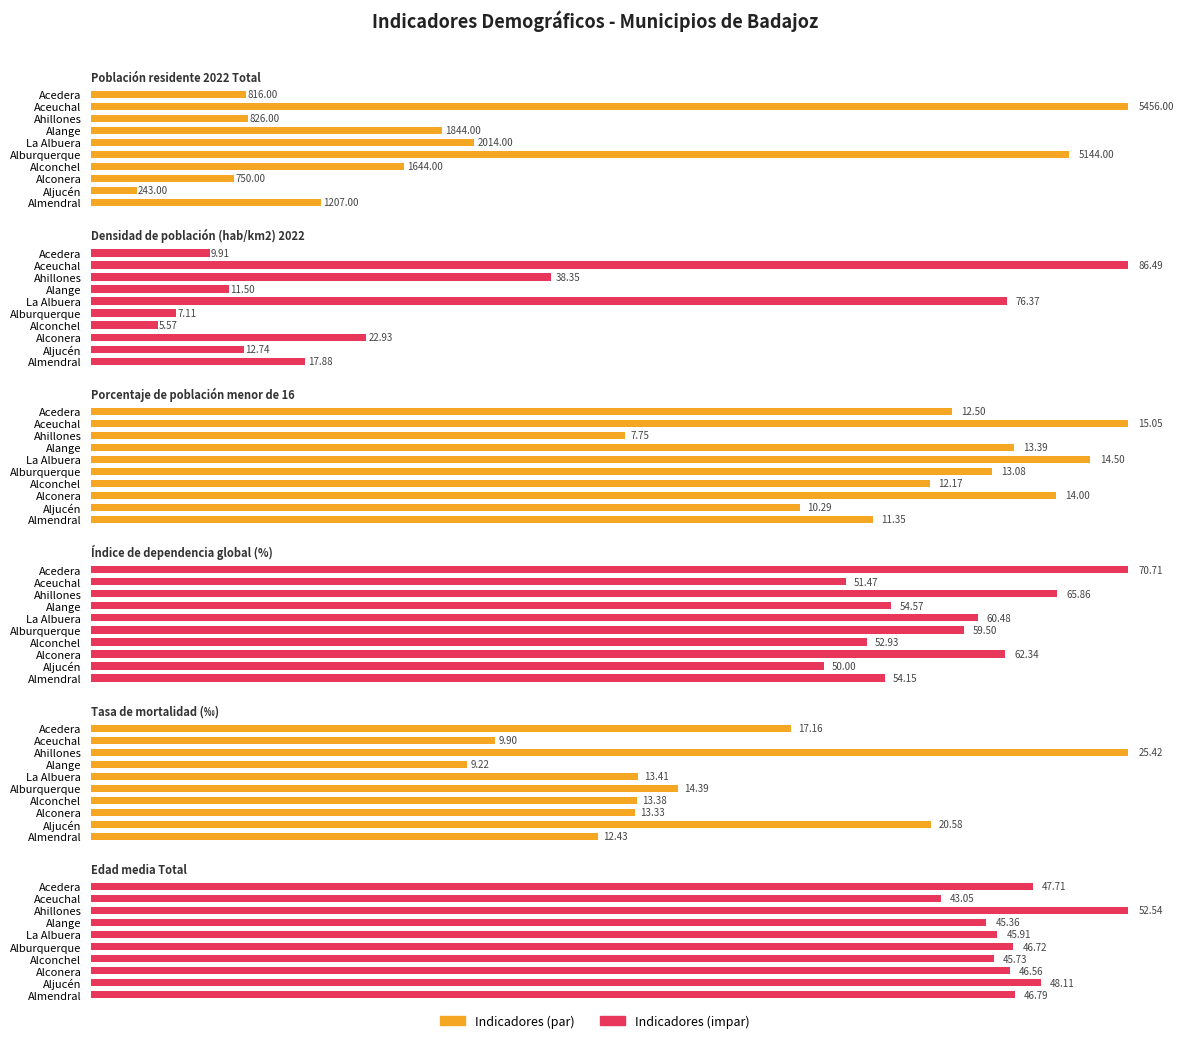

What is the value of the Índice de dependencia global (%) bar at the 1st from the left?

70.7